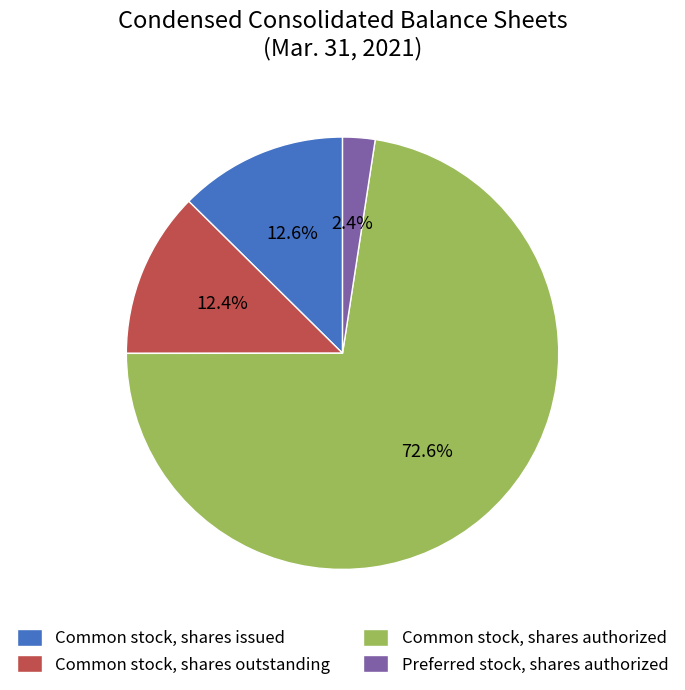

Which has a higher value, Preferred stock, shares authorized or Common stock, shares authorized?

Common stock, shares authorized